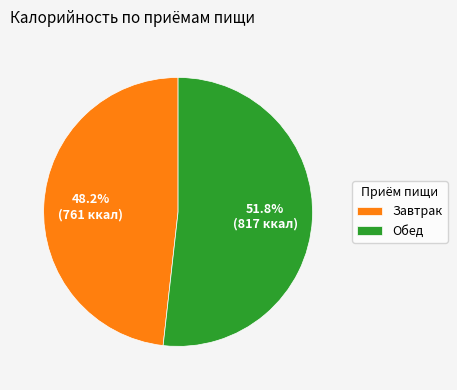

Rank the categories by value from highest to lowest.

Обед, Завтрак